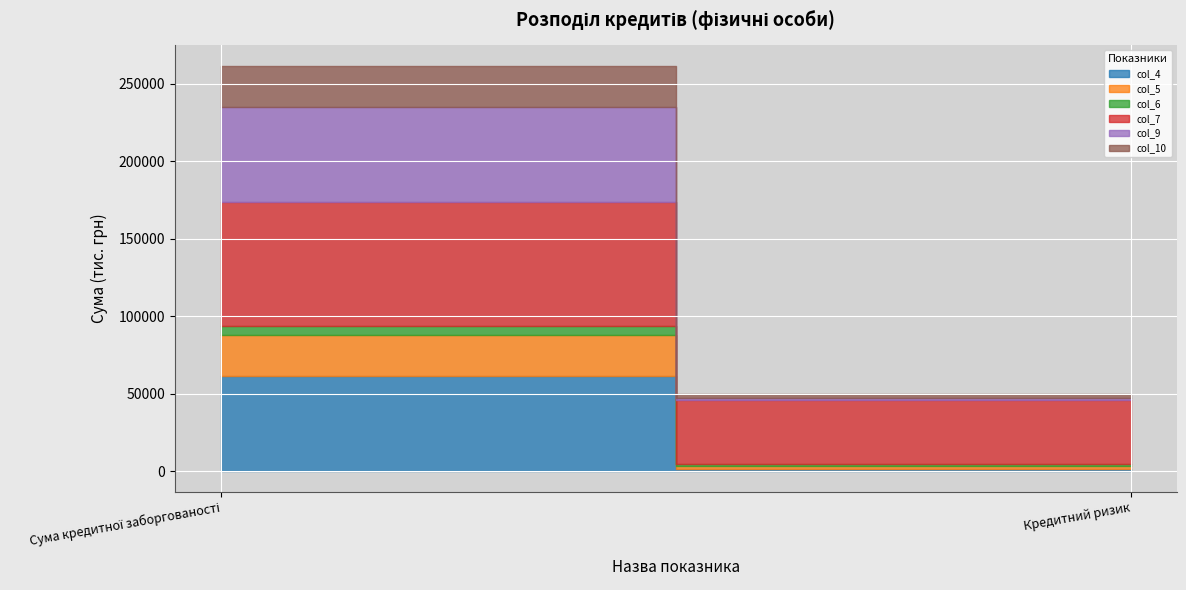

What position from the right is Кредитний ризик?

1